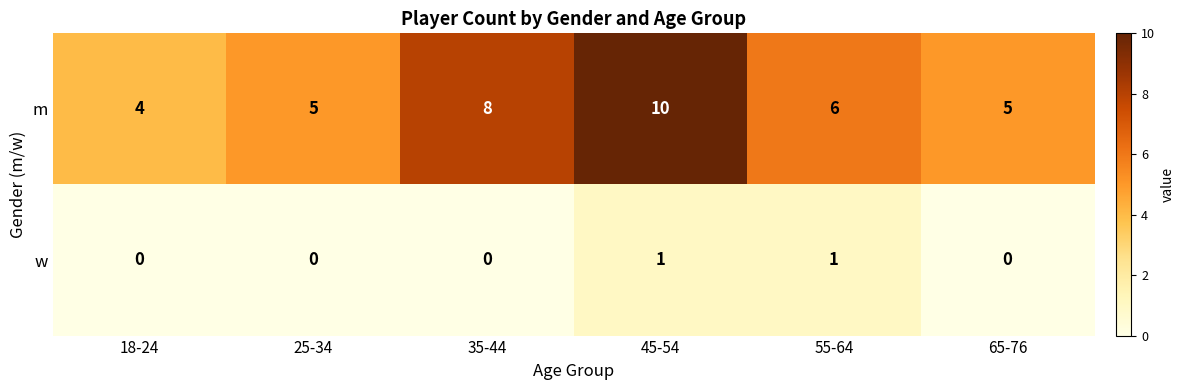

What is the difference between the maximum and minimum values in the m series?

6